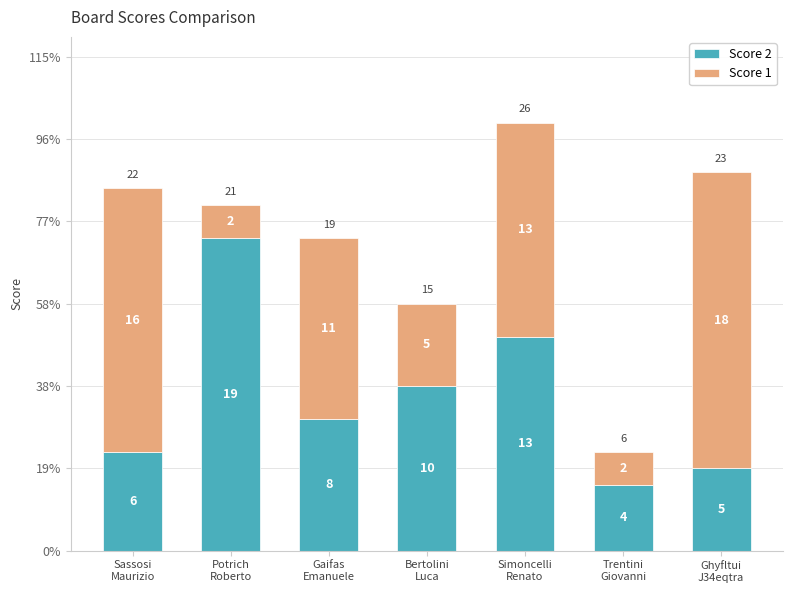

At which label is Score 1 closest to 10?

Gaifas
Emanuele